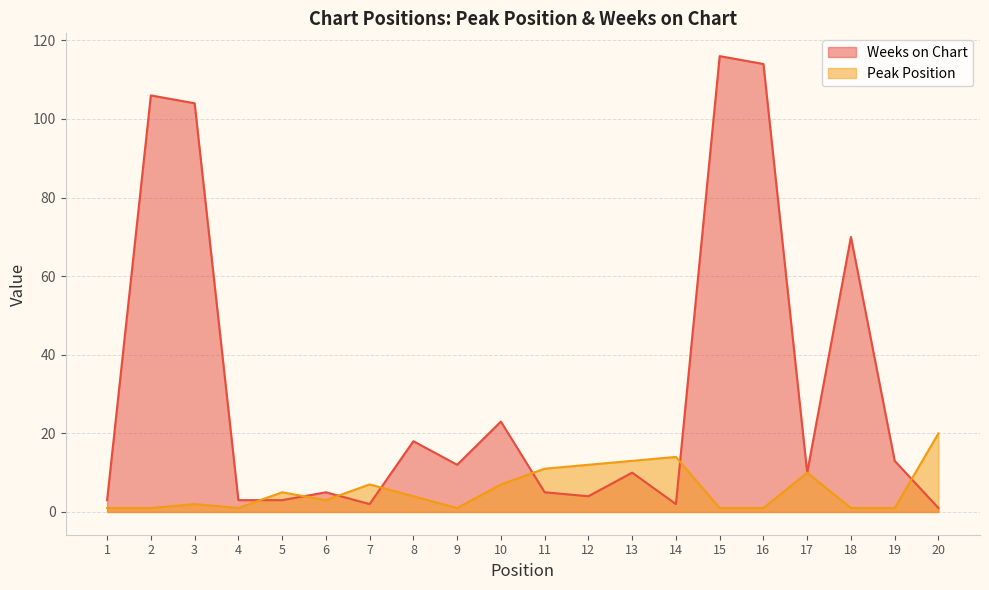

Is it true that Peak Position equals 2 at 8?

False